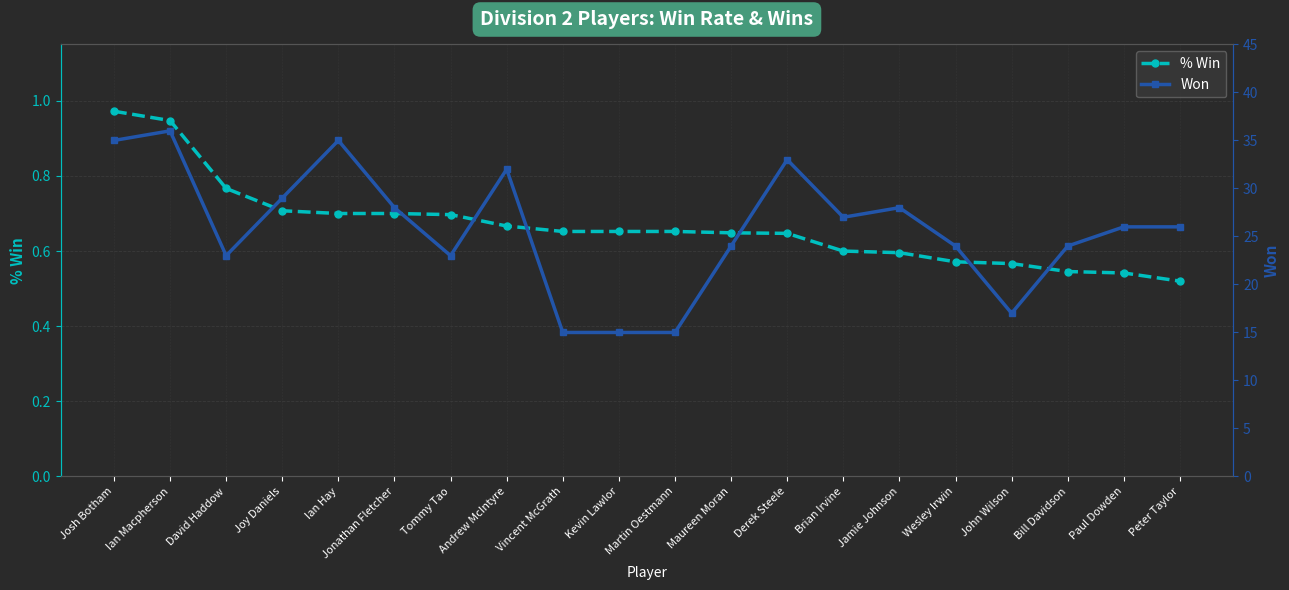

Rank the categories by Won value from lowest to highest.

Vincent McGrath, Kevin Lawlor, Martin Oestmann, John Wilson, David Haddow, Tommy Tao, Maureen Moran, Wesley Irwin, Bill Davidson, Paul Dowden, Peter Taylor, Brian Irvine, Jonathan Fletcher, Jamie Johnson, Joy Daniels, Andrew McIntyre, Derek Steele, Josh Botham, Ian Hay, Ian Macpherson